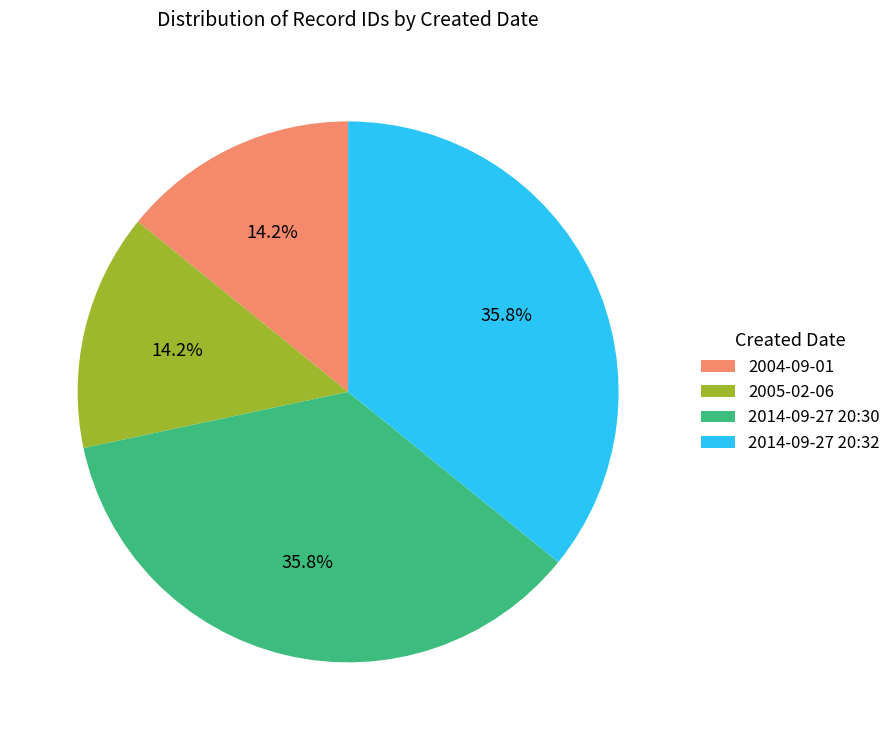

To the nearest percent, what percentage of the pie is 2014-09-27 20:30?

36%